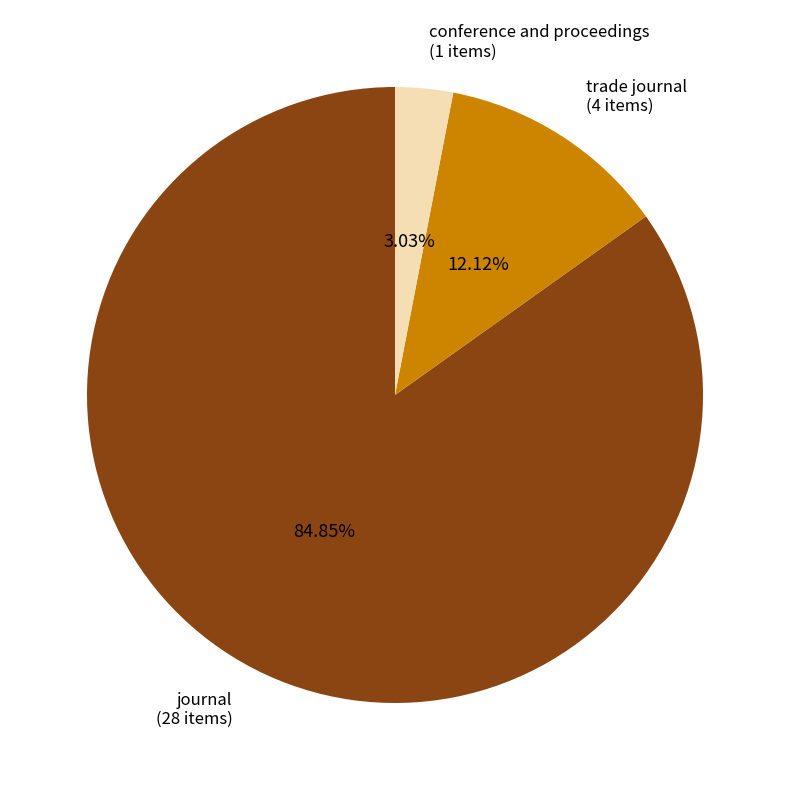

Which slice is the smallest?

conference and proceedings